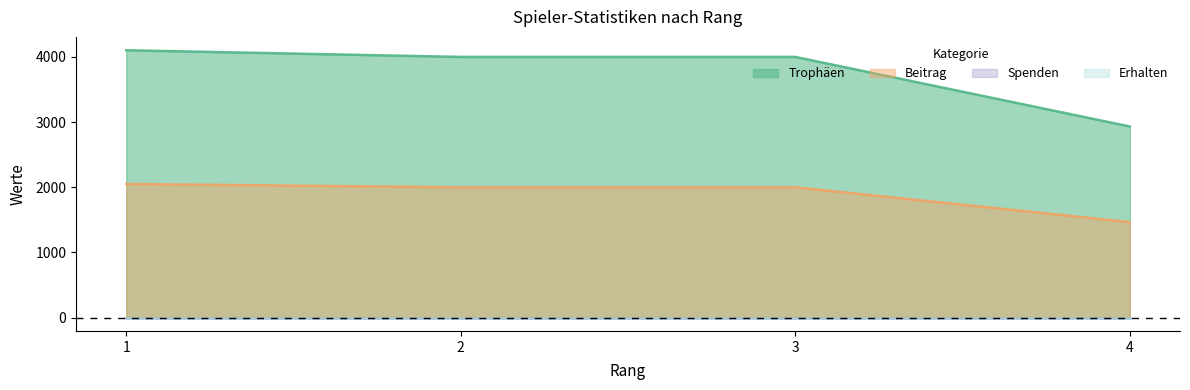

At how many categories does at least one series exceed 3117?

3